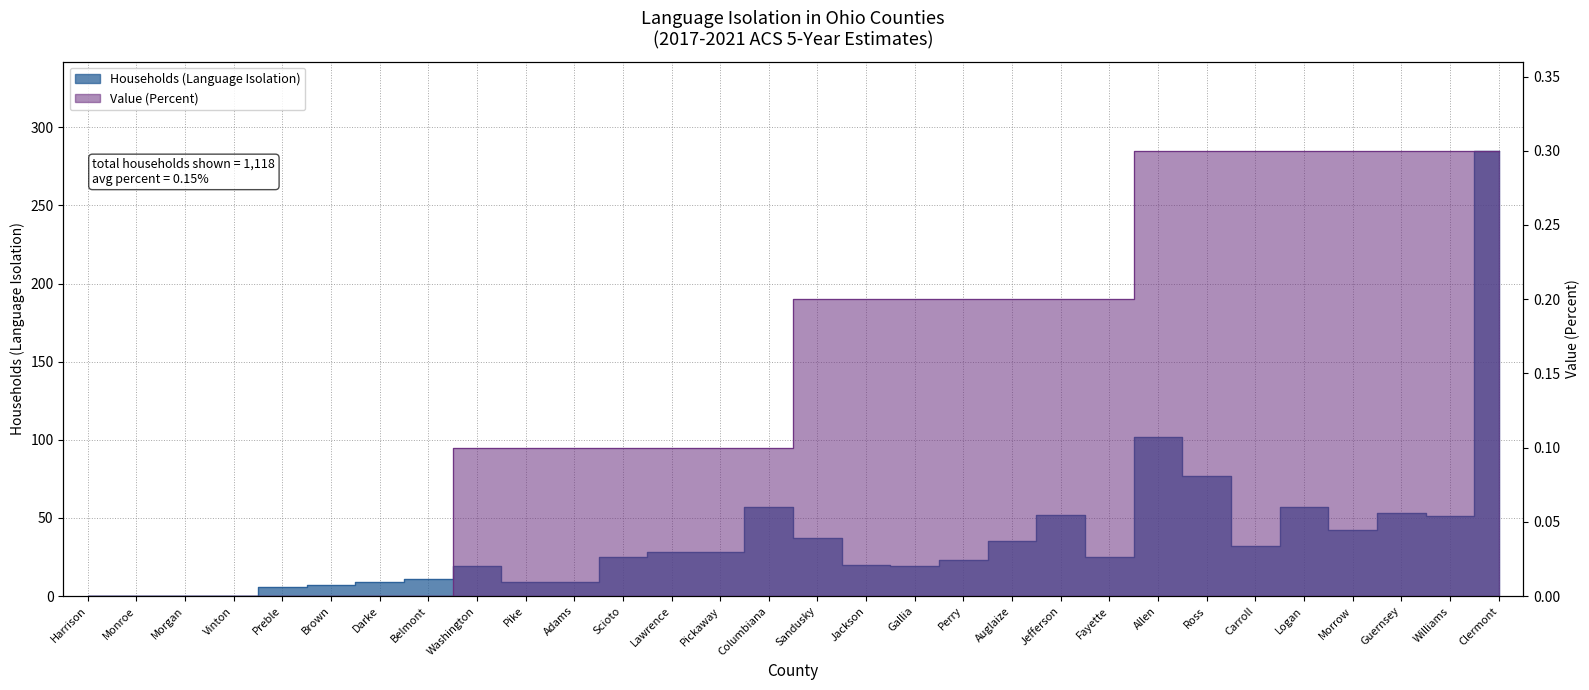

Rank the series at Columbiana from lowest to highest value.

Value (Percent), Households (Language Isolation)